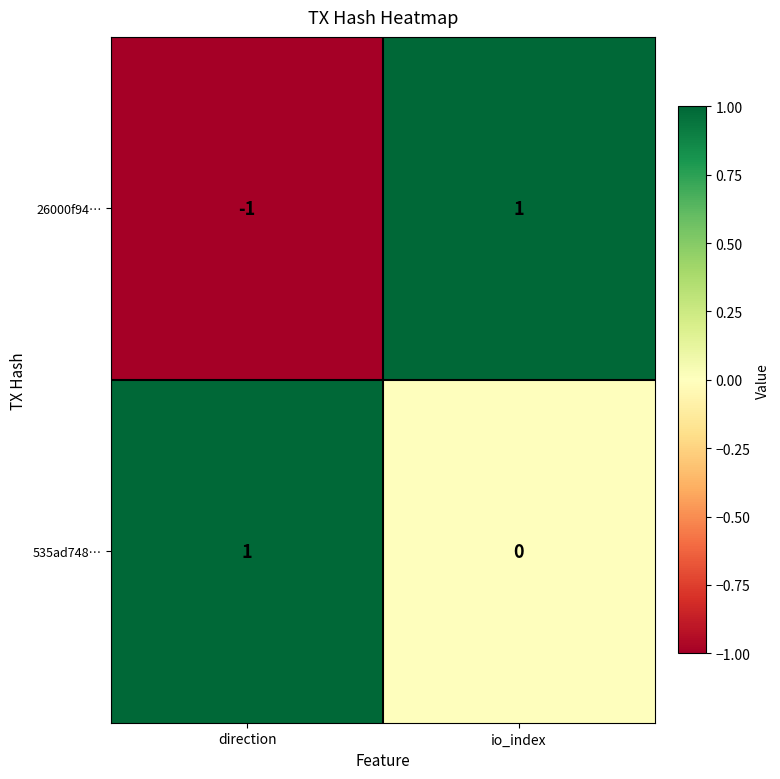

Reading left to right, what are all the values shown in this chart?

26000f94…: direction=-1	io_index=1
535ad748…: direction=1	io_index=0